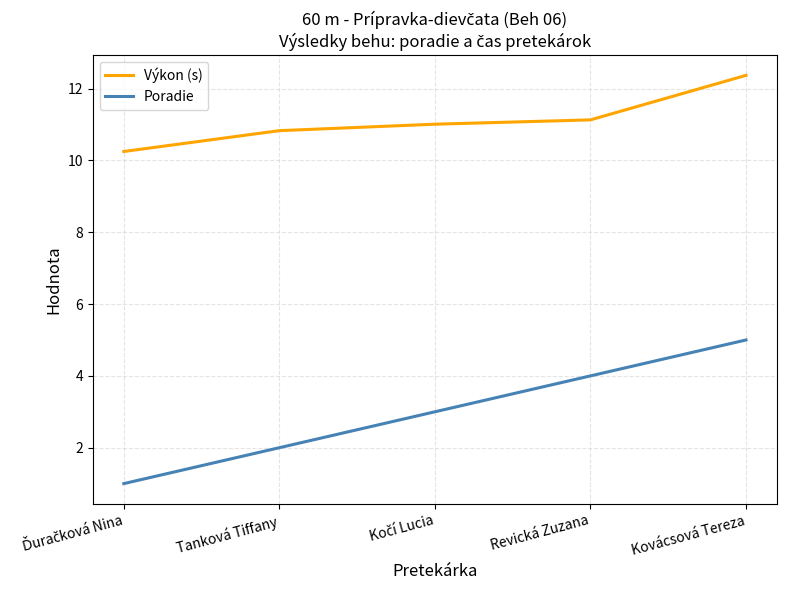

What position from the right is Tanková Tiffany?

4